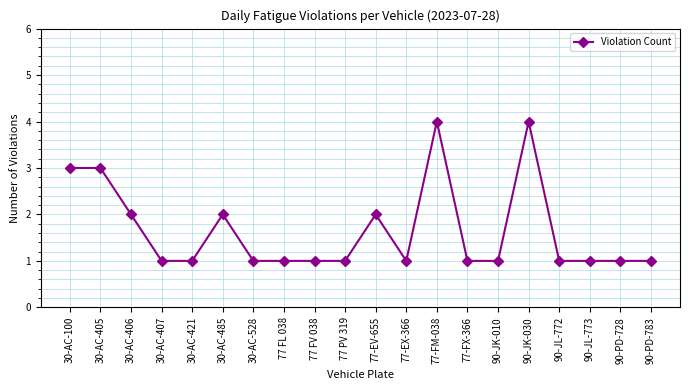

Count the values in the range 1 to 2.

16